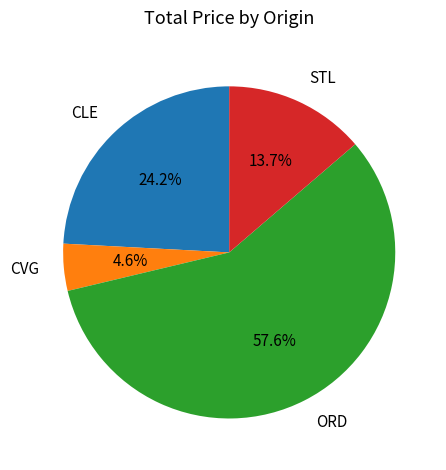

How many slices are in this pie chart?

4